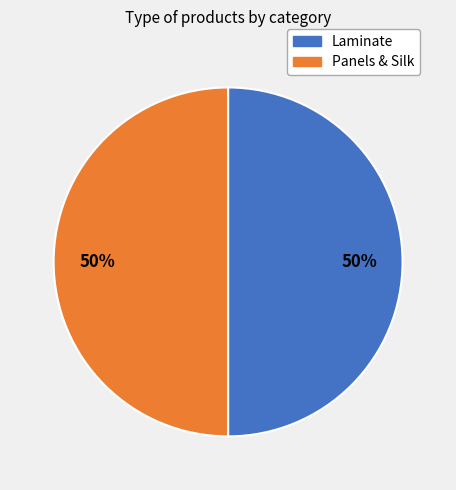

How many segments does this pie chart have?

2